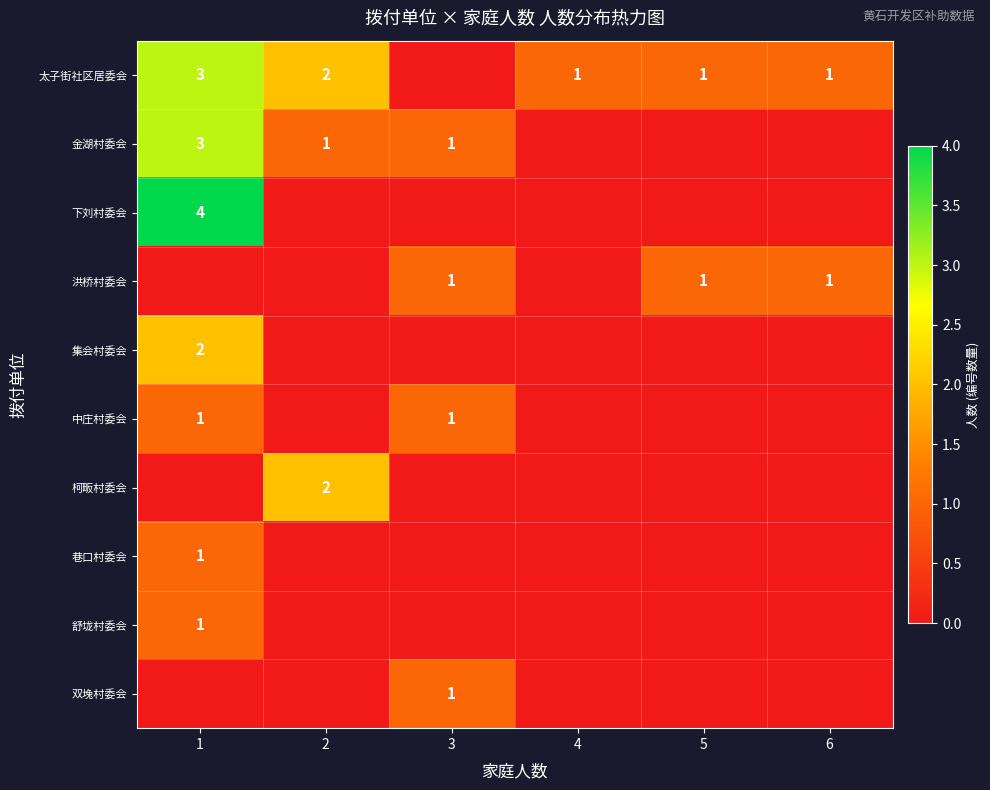

True or false: 太子街社区居委会 has a value of 3 at 2.

False